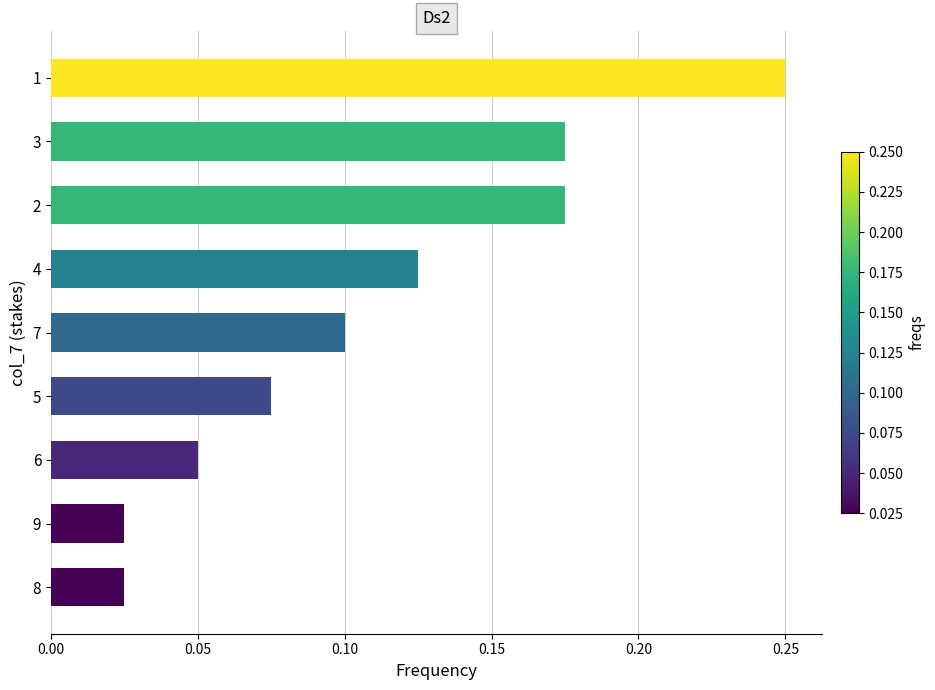

How many bars are there in total?

9